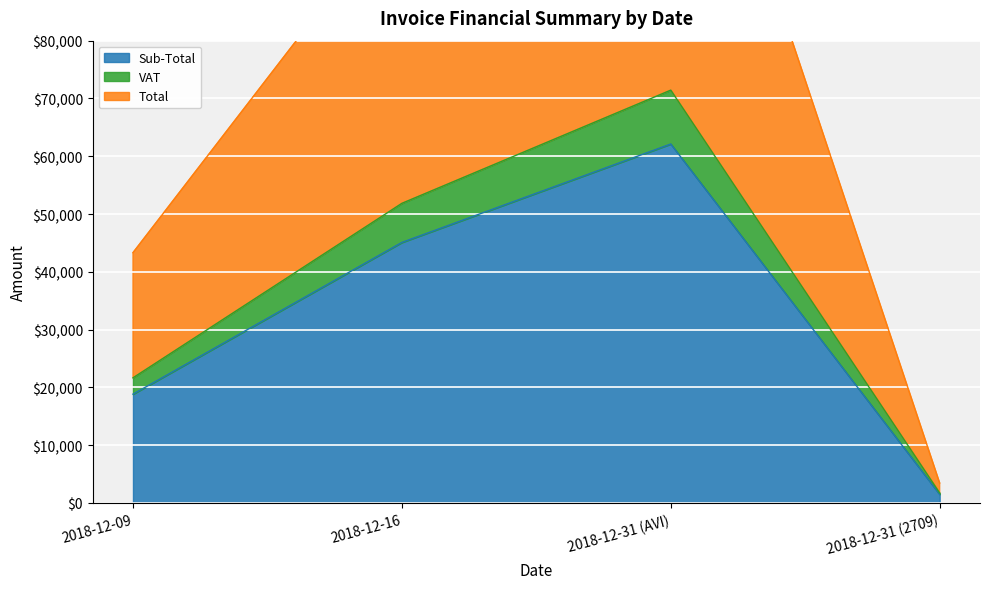

Reading right to left, transcribe all the data shown in this chart.

Sub-Total: 1501.9	62119.7	45088.8	18831.2
VAT: 1727.2	71437.7	51851.9	21655.8
Total: 3454.5	142875.4	103703.8	43311.5